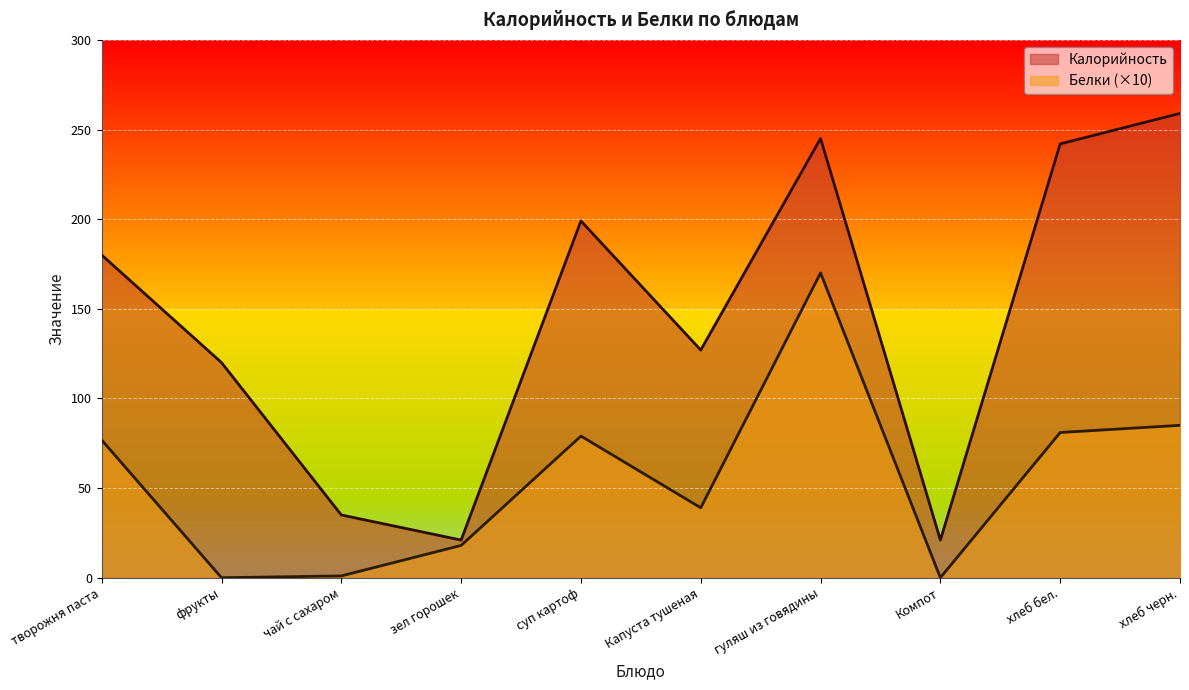

At which category does Калорийность reach its first local peak?

суп картоф